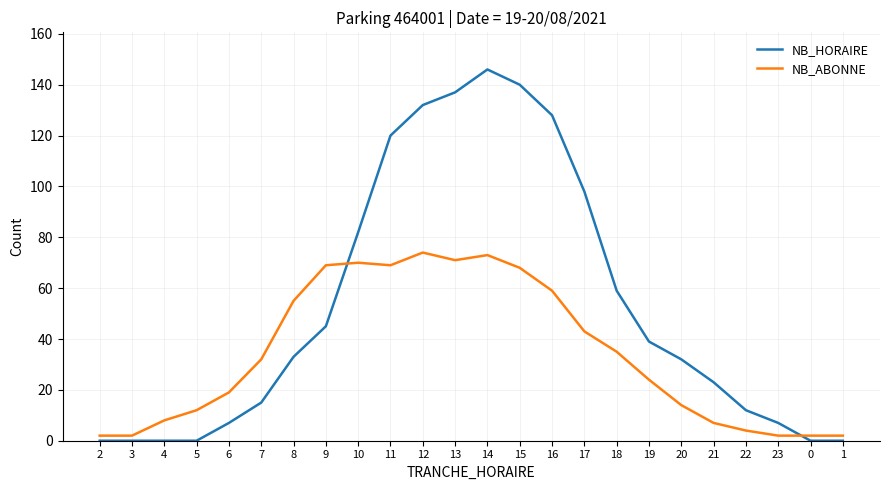

What is the average value of the NB_HORAIRE series?

52